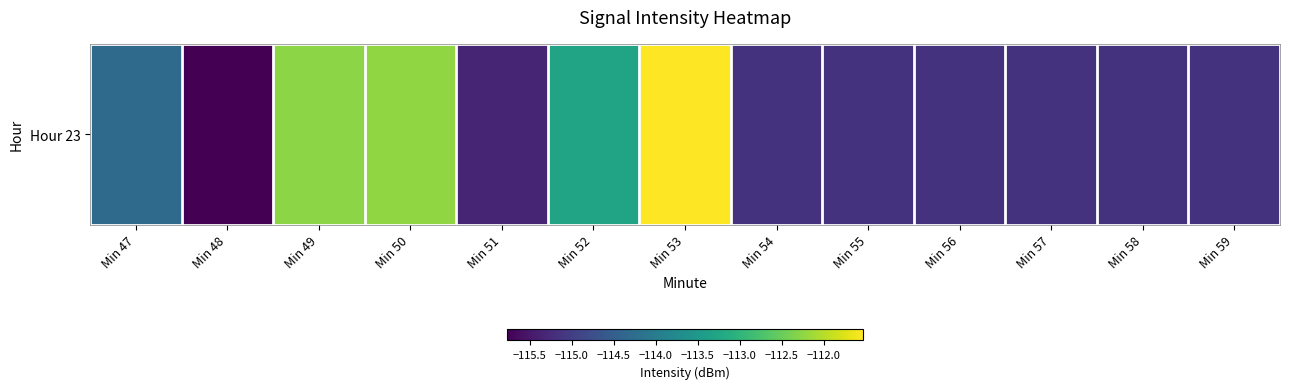

What is the sum of all values?

-1485.6